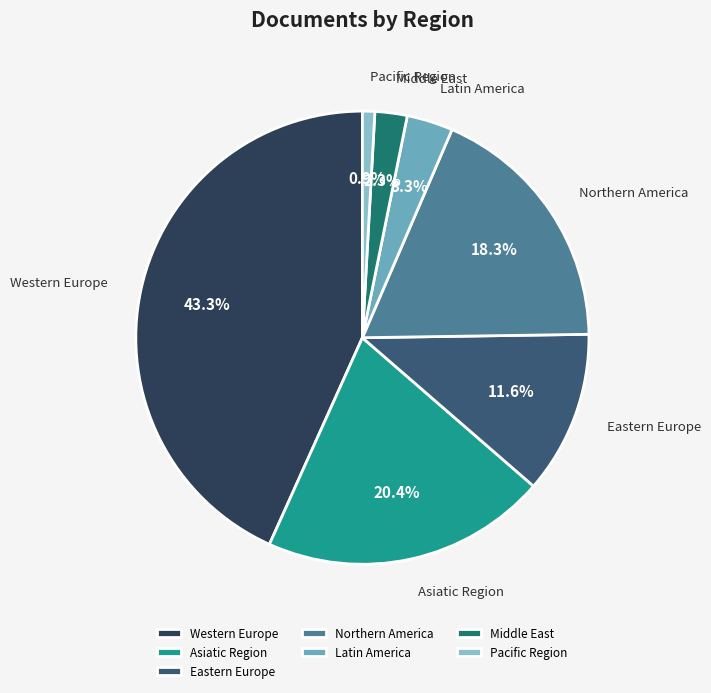

What portion of the pie excludes Middle East?

97.7%